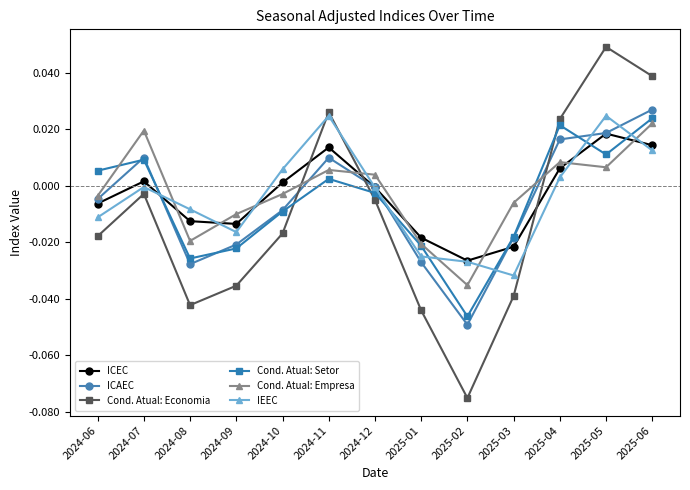

Is the value of Cond. Atual: Economia at 2024-08 greater than the value of Cond. Atual: Empresa at 2024-11?

No